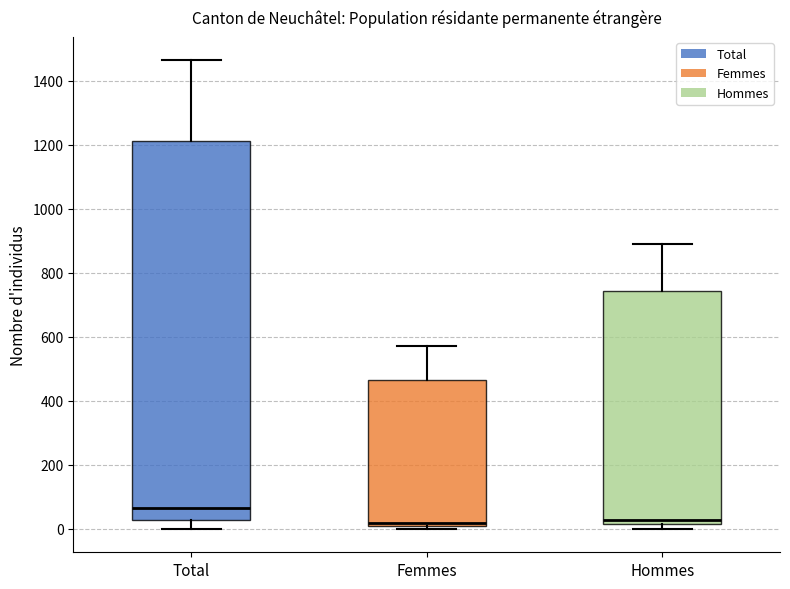

Reading left to right, read every box against the y-axis: the position of its median line, the range the box covers, and the ends of its whiskers. The values are not printed on the chart, so give them approximately, as read against the axis.

Total: median 60, box 20 to 1220, whiskers 0 to 1460
Femmes: median 20 (just above the box's lower edge), box 20 to 460, whiskers 0 to 580
Hommes: median 20 (just above the box's lower edge), box 20 to 740, whiskers 0 to 900